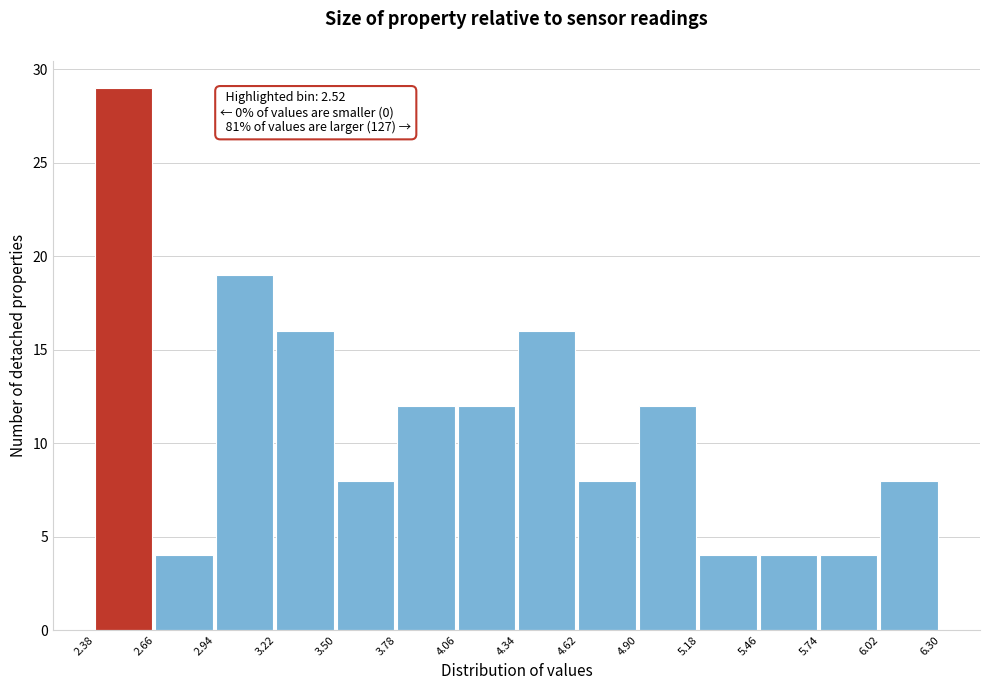

Which range on the x-axis has the tallest bar?

2.38 to 2.66